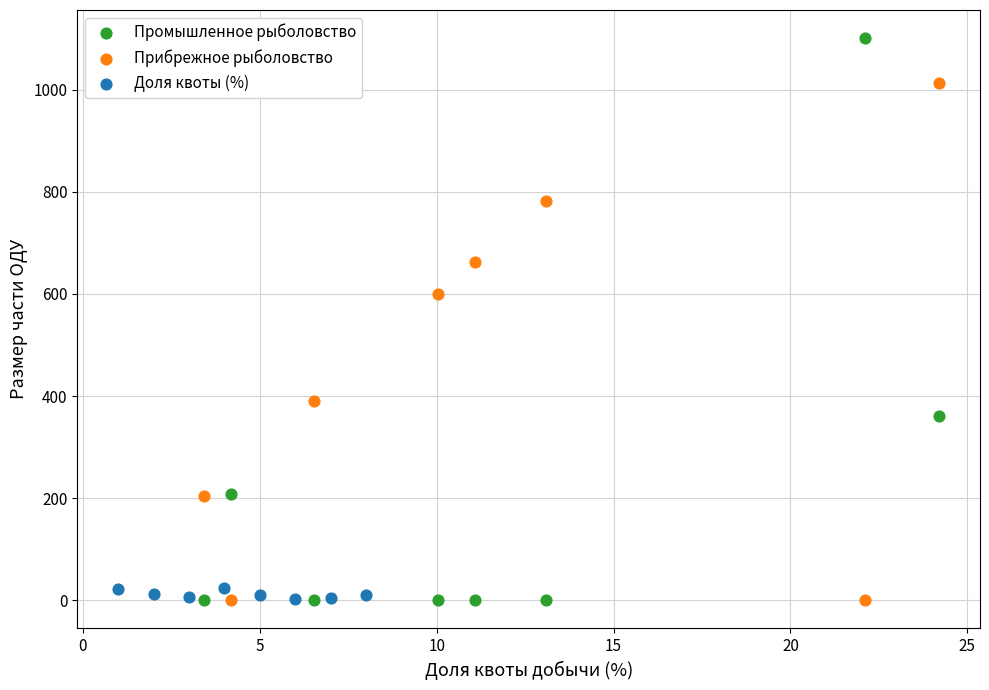

Which series has the largest Y range (max minus min)?

Промышленное рыболовство